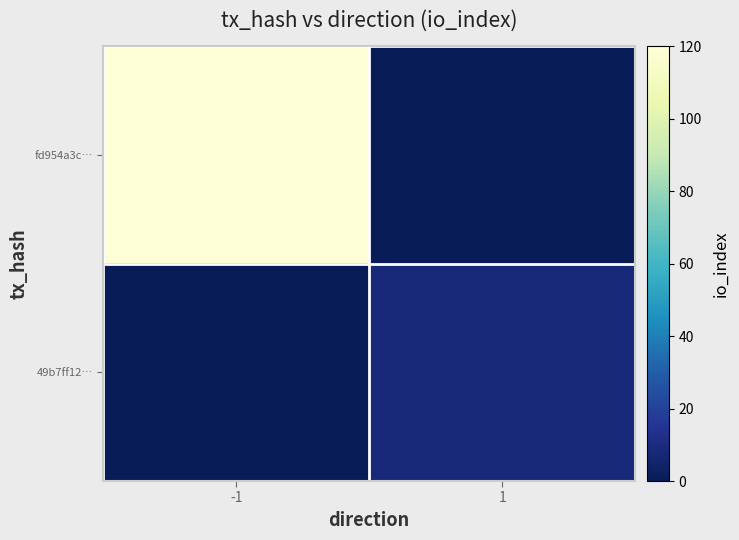

Which series has the widest spread of values?

fd954a3c…